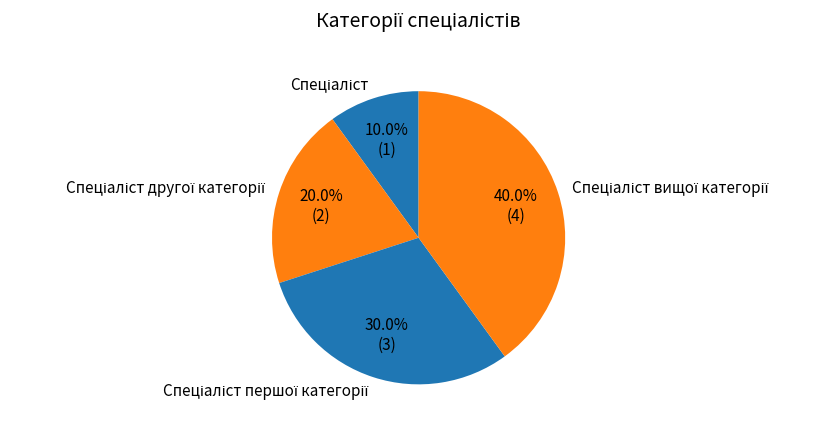

Does any single category account for the majority?

No